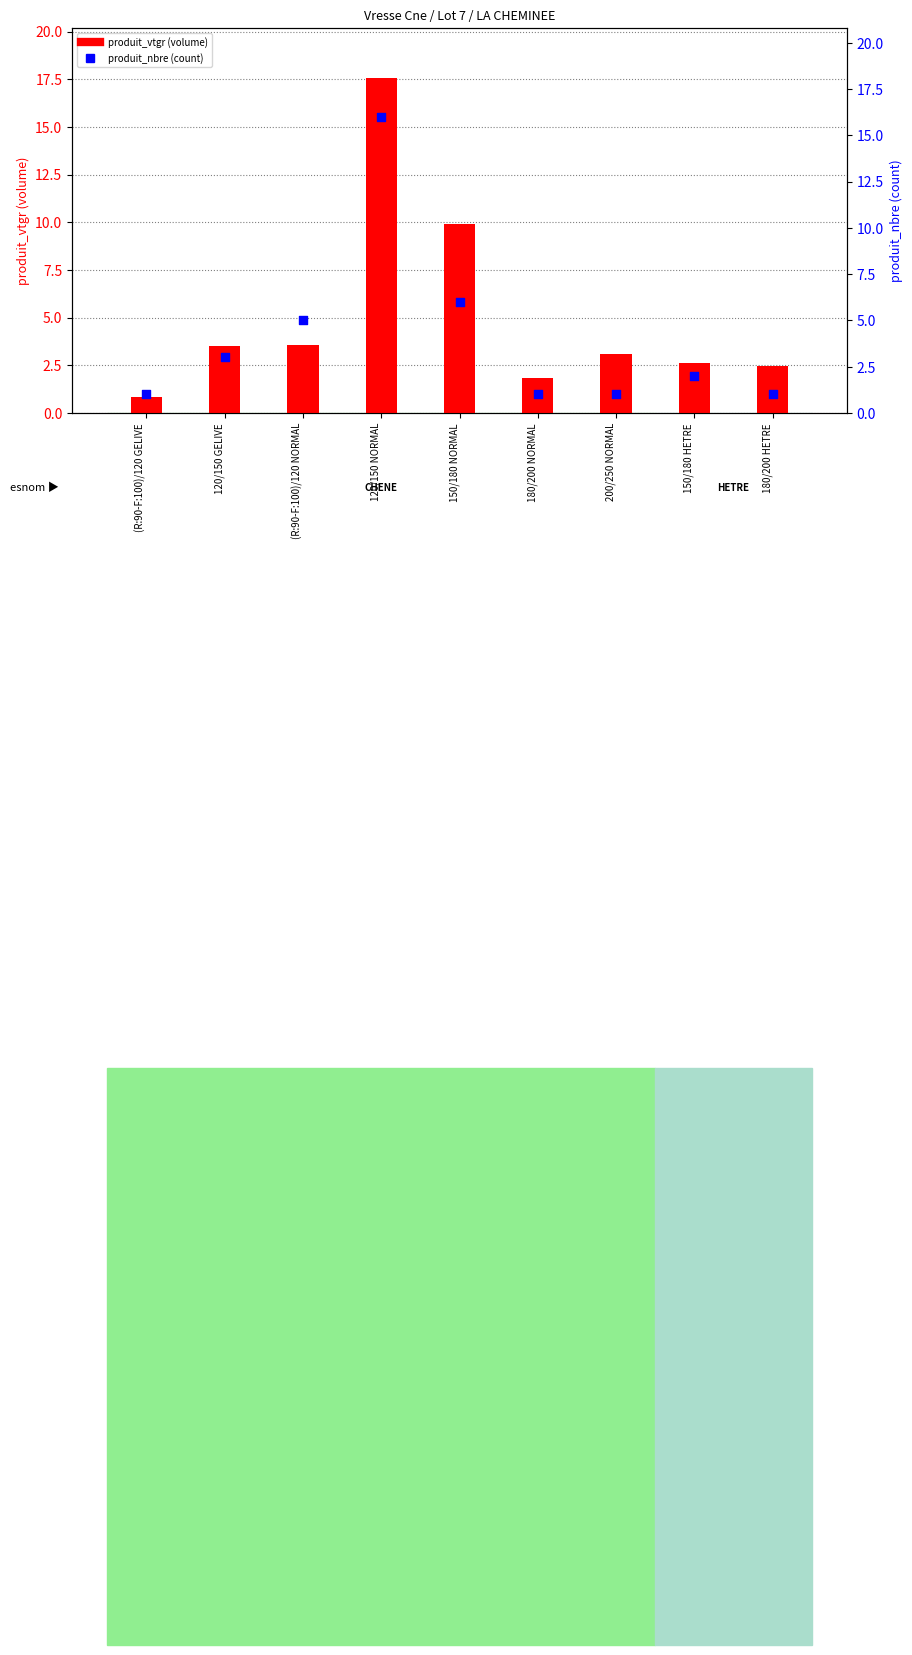

At how many categories does at least one series exceed 15?

1